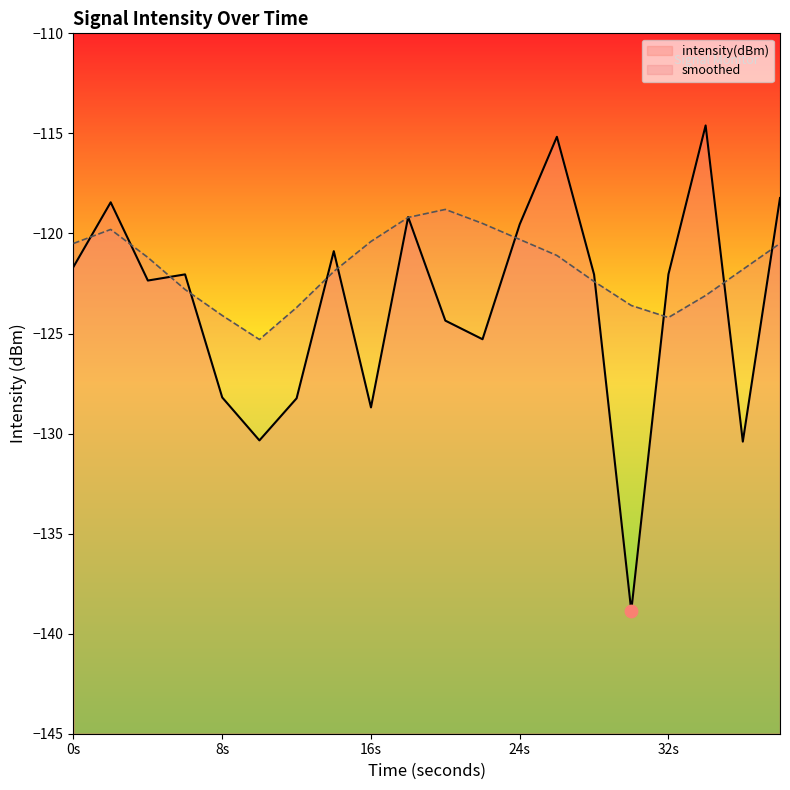

Which series has the widest spread of Y values?

intensity(dBm)